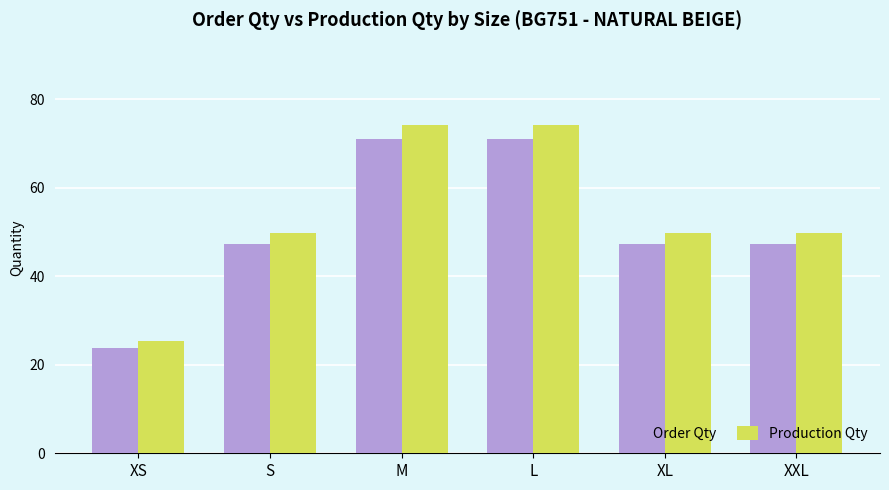

Between M and XXL, which series saw the biggest shift?

Production Qty